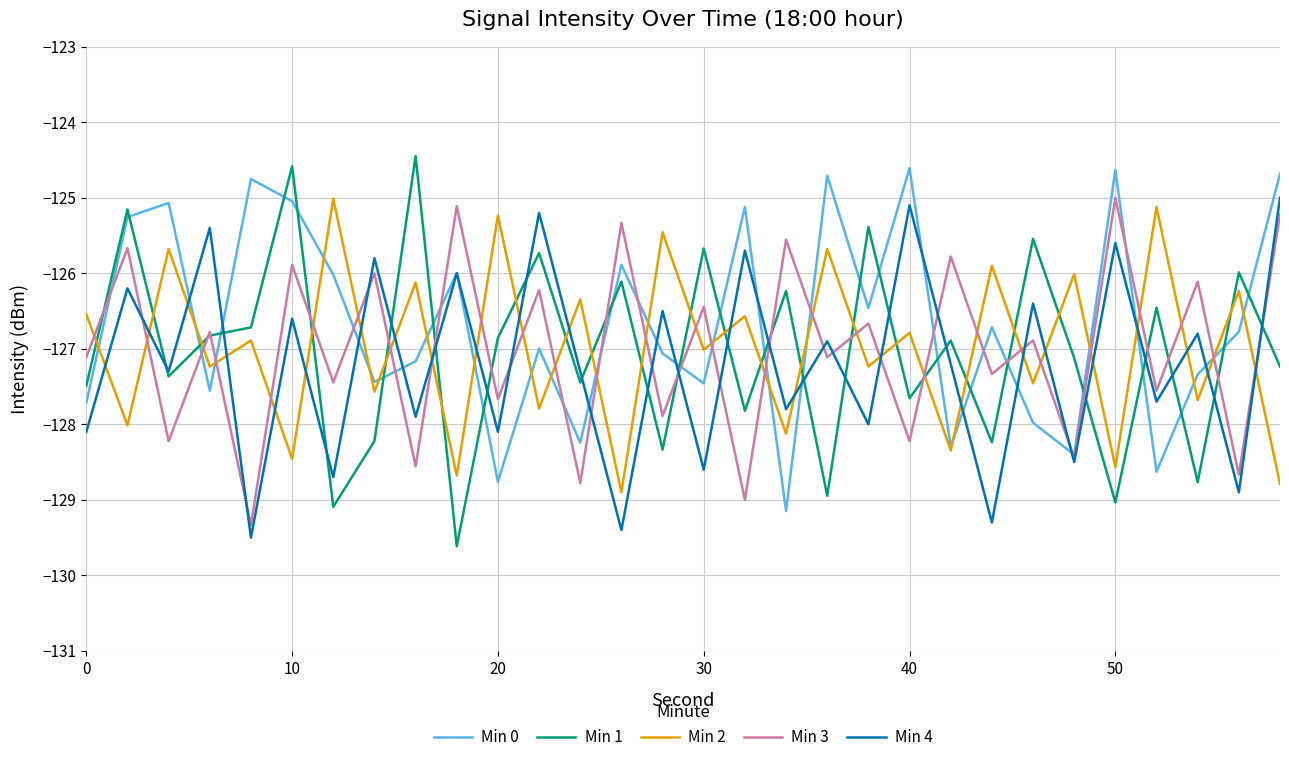

Which series has the widest spread of values?

Min 1